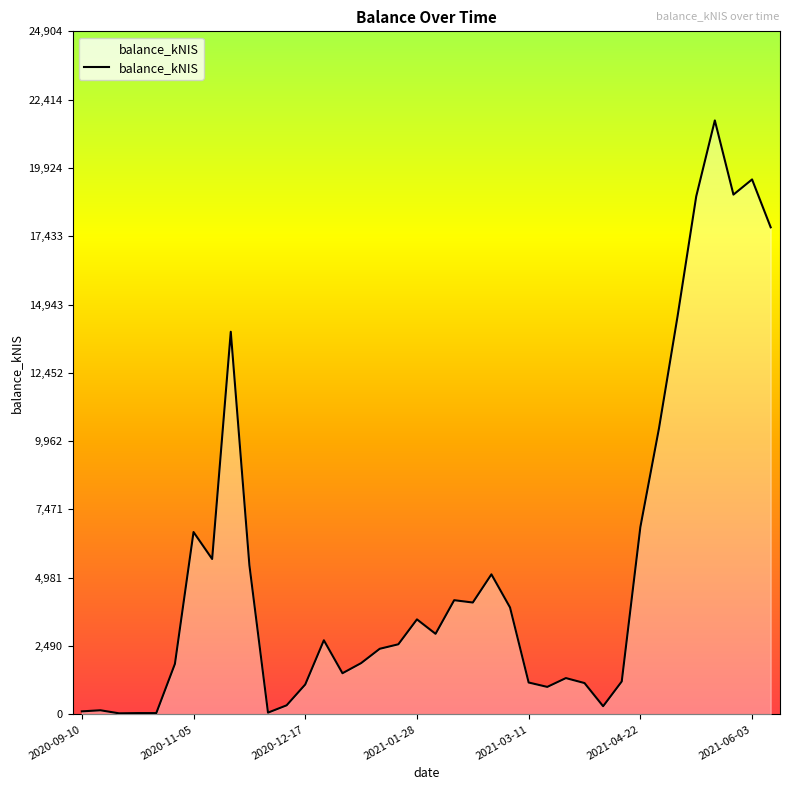

What is the greatest value displayed?

21656.0